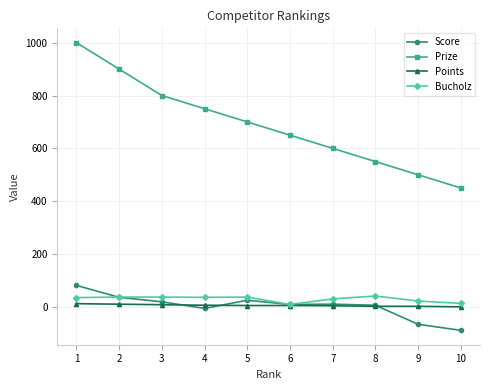

At 3, list the series in order from largest to smallest.

Prize, Bucholz, Score, Points